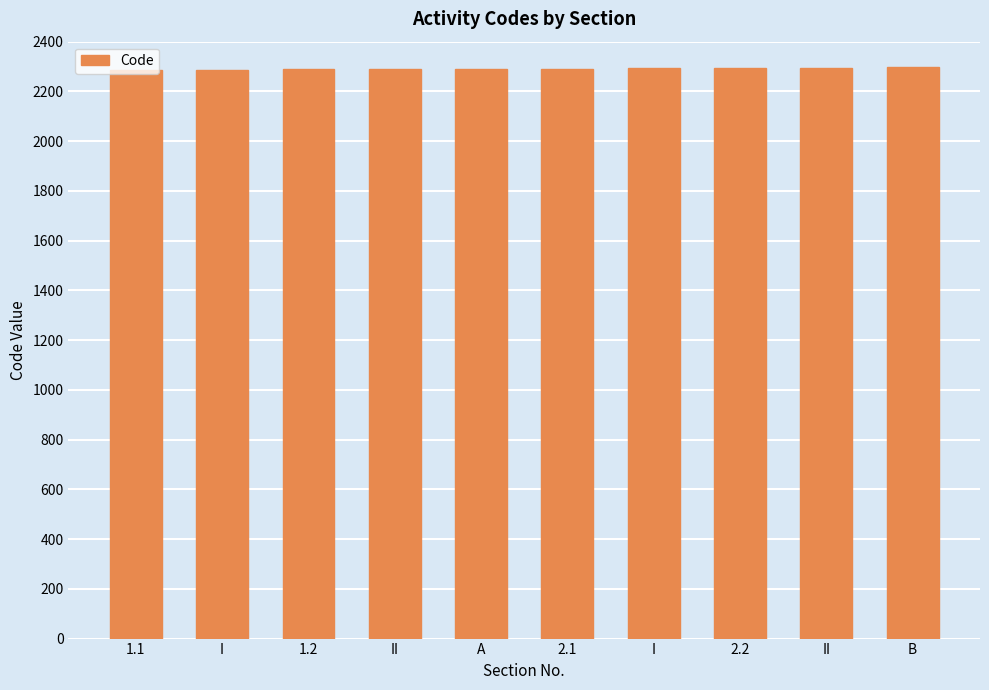

List the labels in order of value, largest first.

B, II, 2.2, I, 2.1, A, II, 1.2, I, 1.1